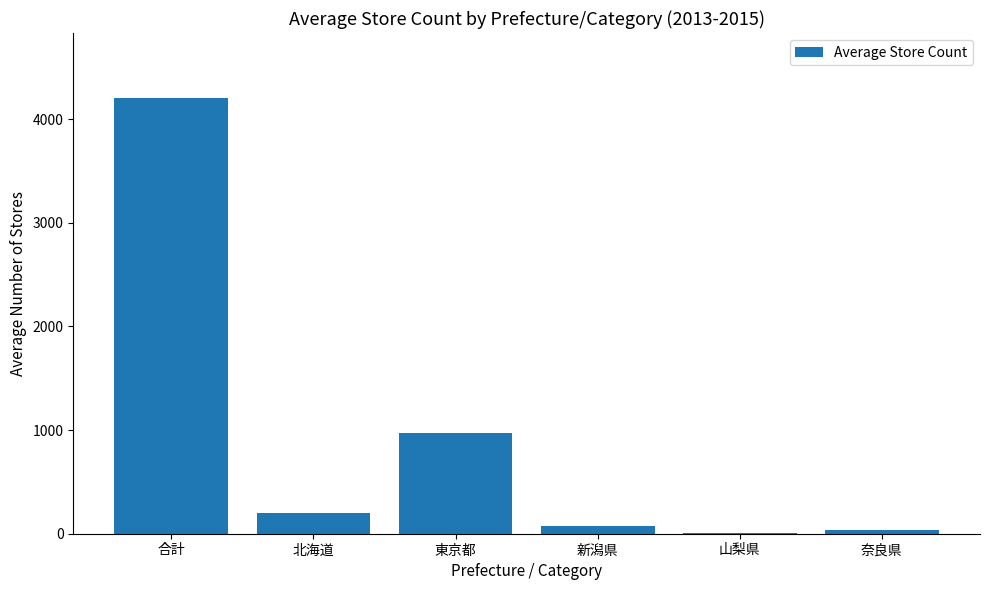

What is the sum of all values?

5500.0